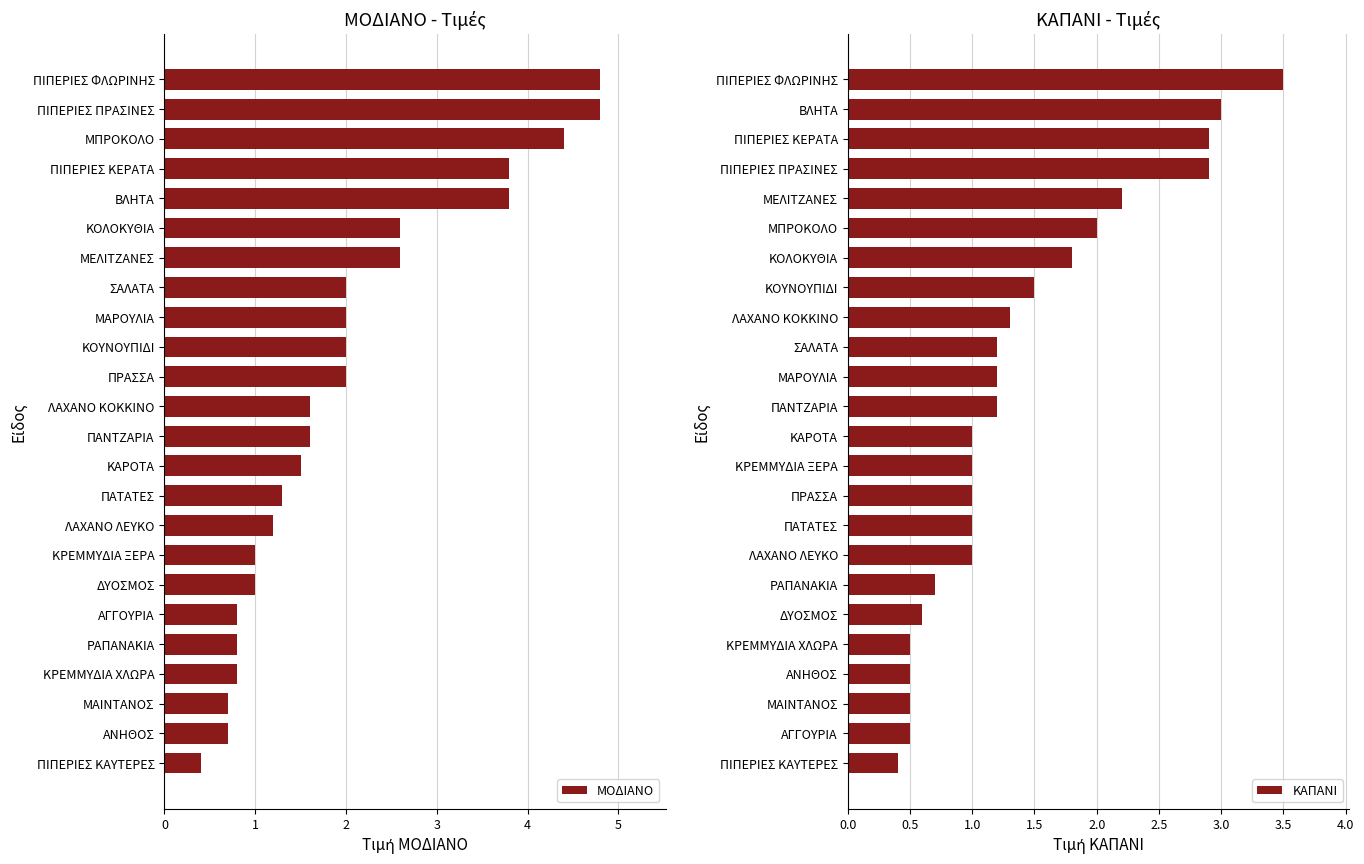

What is the difference between the ΚΑΠΑΝΙ values at ΑΓΓΟΥΡΙΑ and ΚΟΥΝΟΥΠΙΔΙ?

1.0